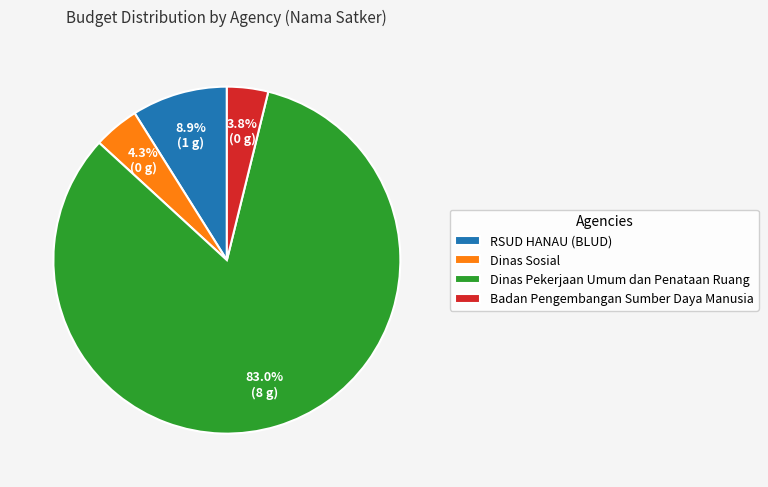

Does any single category account for the majority?

Yes